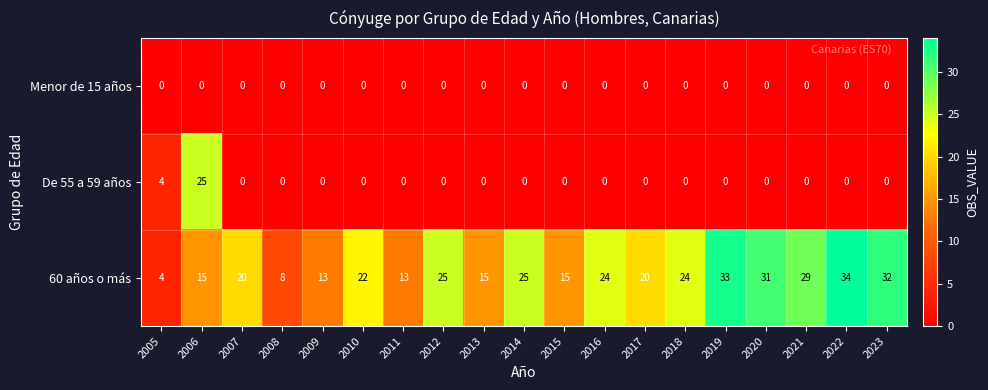

What is the greatest value displayed?

34